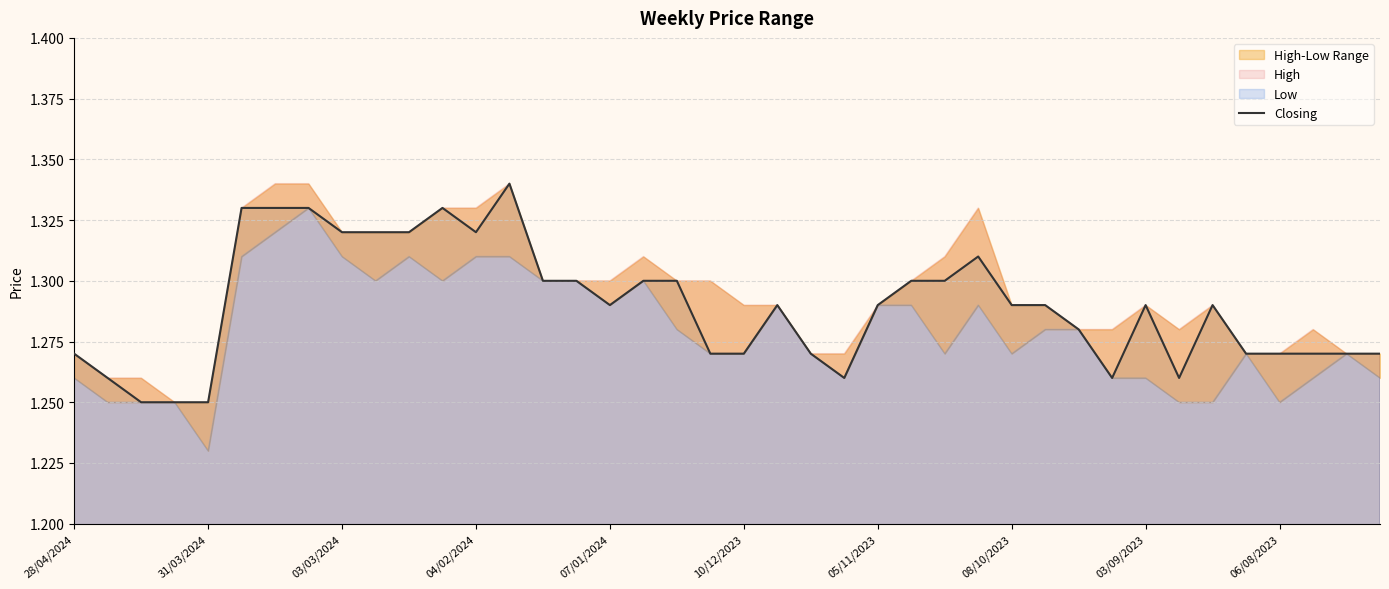

How many interior local valleys (lower than both neighbors) does the data have?

5